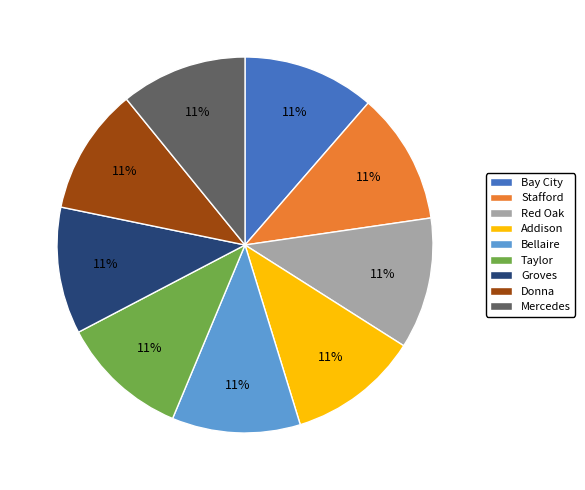

To the nearest percent, what is the combined percentage of Groves and Red Oak?

22%